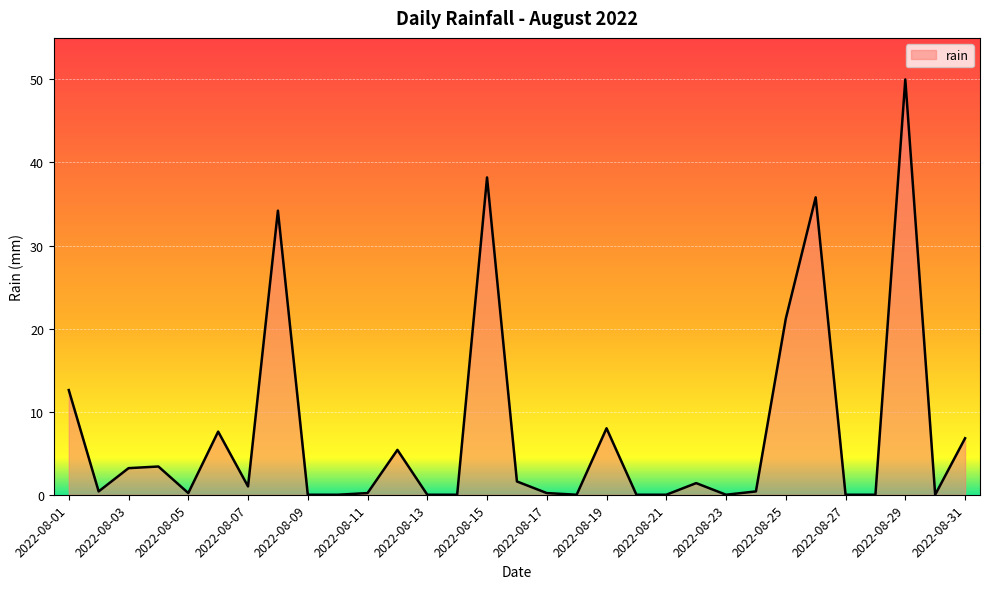

What is the maximum value shown in the chart?

50.0